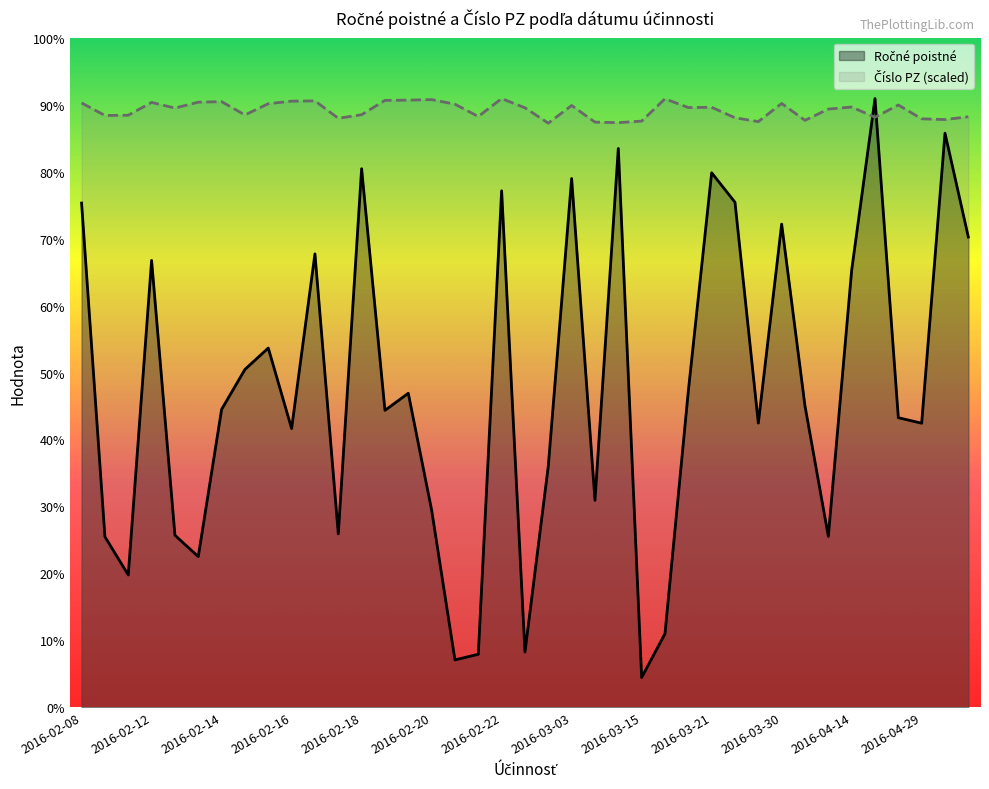

The Číslo PZ series shows 4664.7 at 2016-04-23. True or false?

False